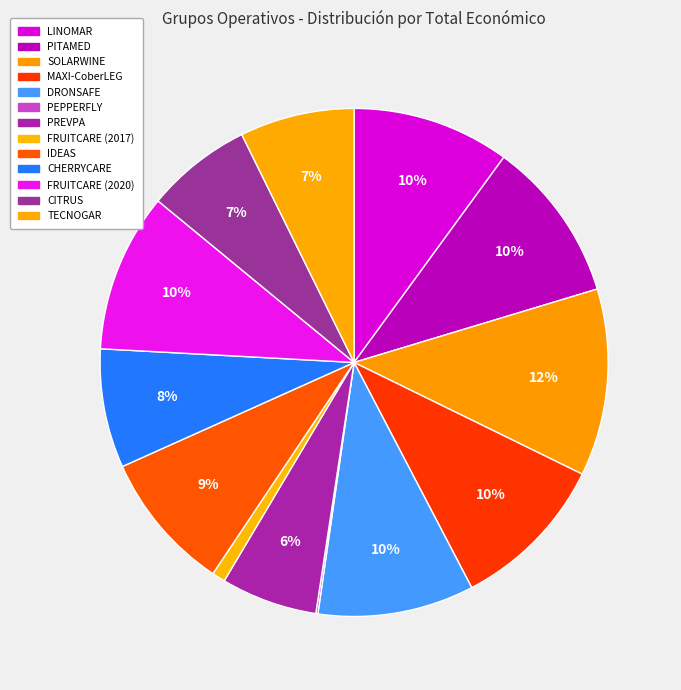

Is there any slice that represents more than half of the pie?

No